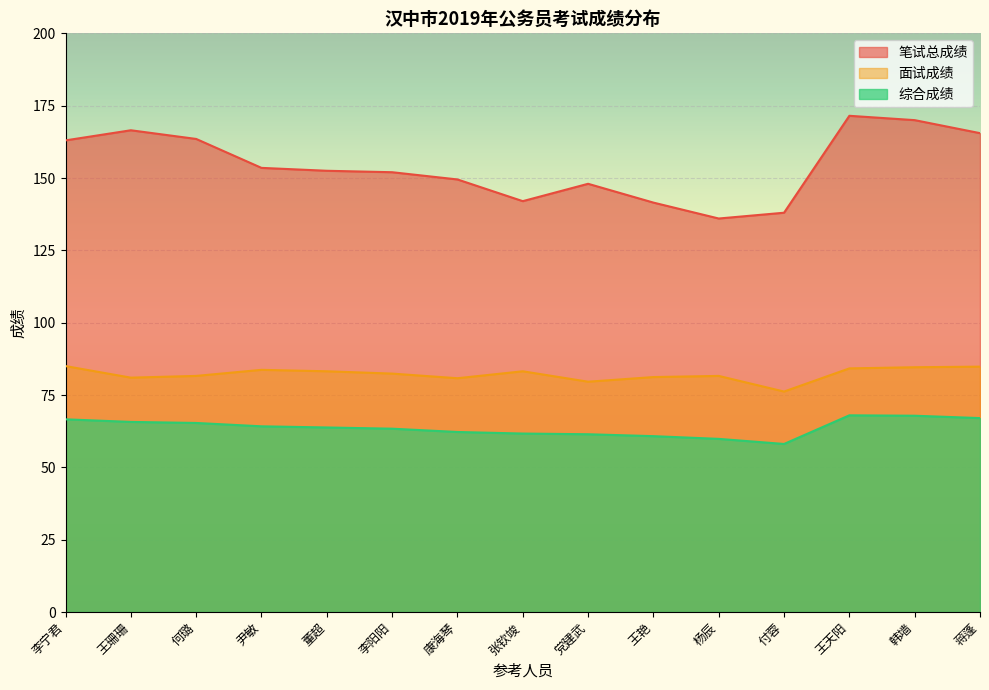

True or false: 笔试总成绩 and 面试成绩 cross at least once.

False